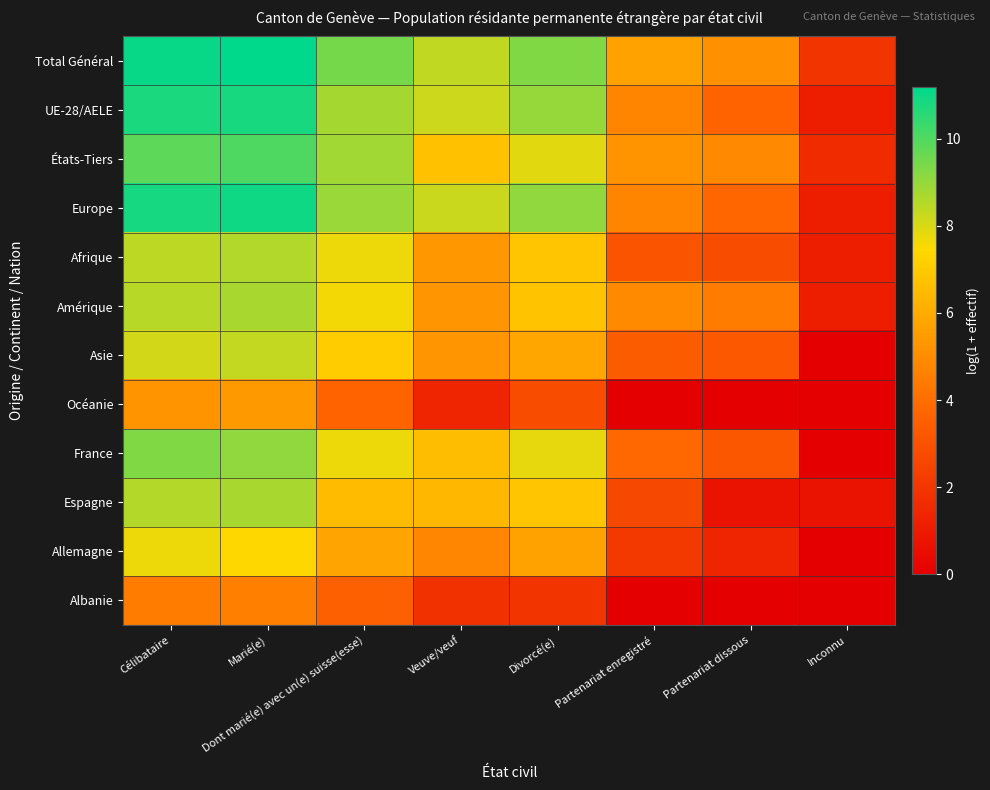

How many categories are shown in the chart?

8